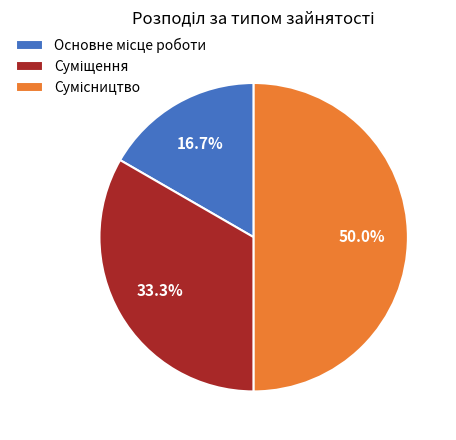

What percentage is the Суміщення slice, to the nearest percent?

33%